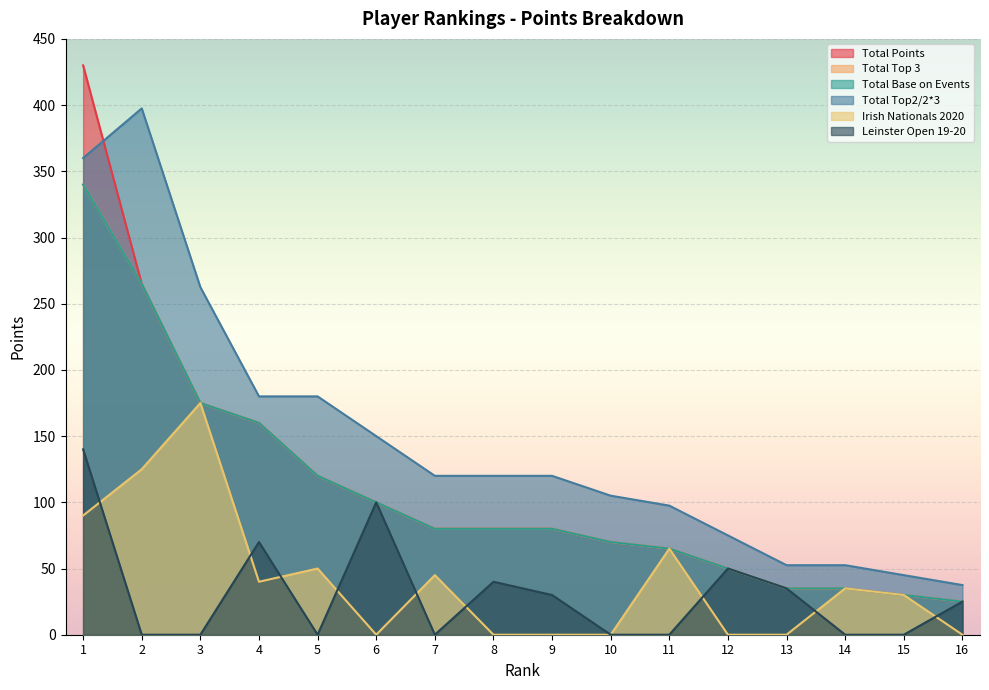

Which series has the largest total across all categories?

Total Top2/2*3